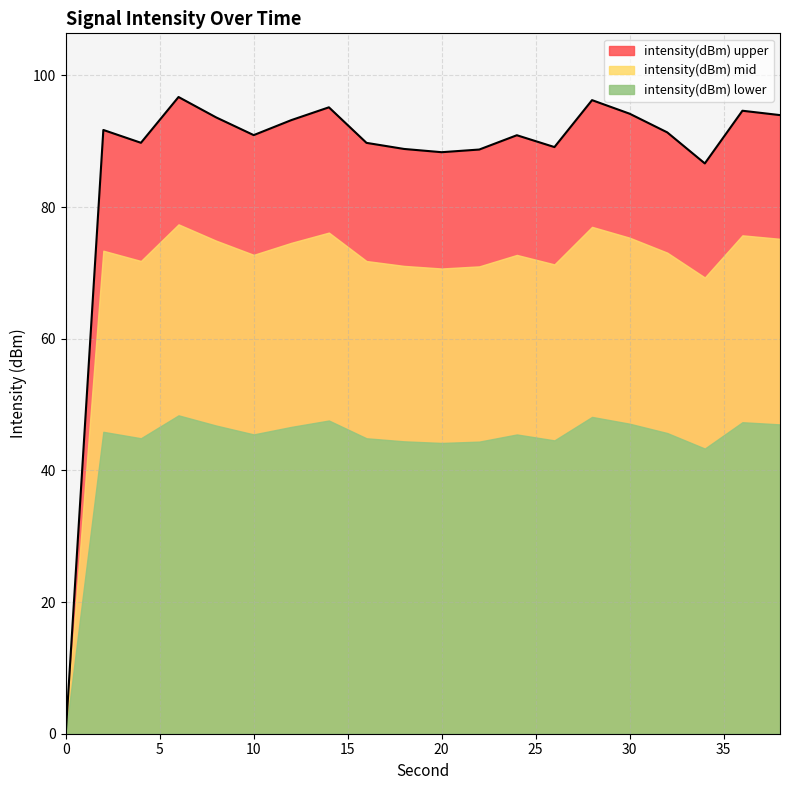

Reading left to right, transcribe all the data shown in this chart.

0.0	91.7	89.8	96.7	93.6	90.9	93.2	95.1	89.7	88.8	88.3	88.7	90.9	89.1	96.2	94.2	91.3	86.6	94.6	94.0